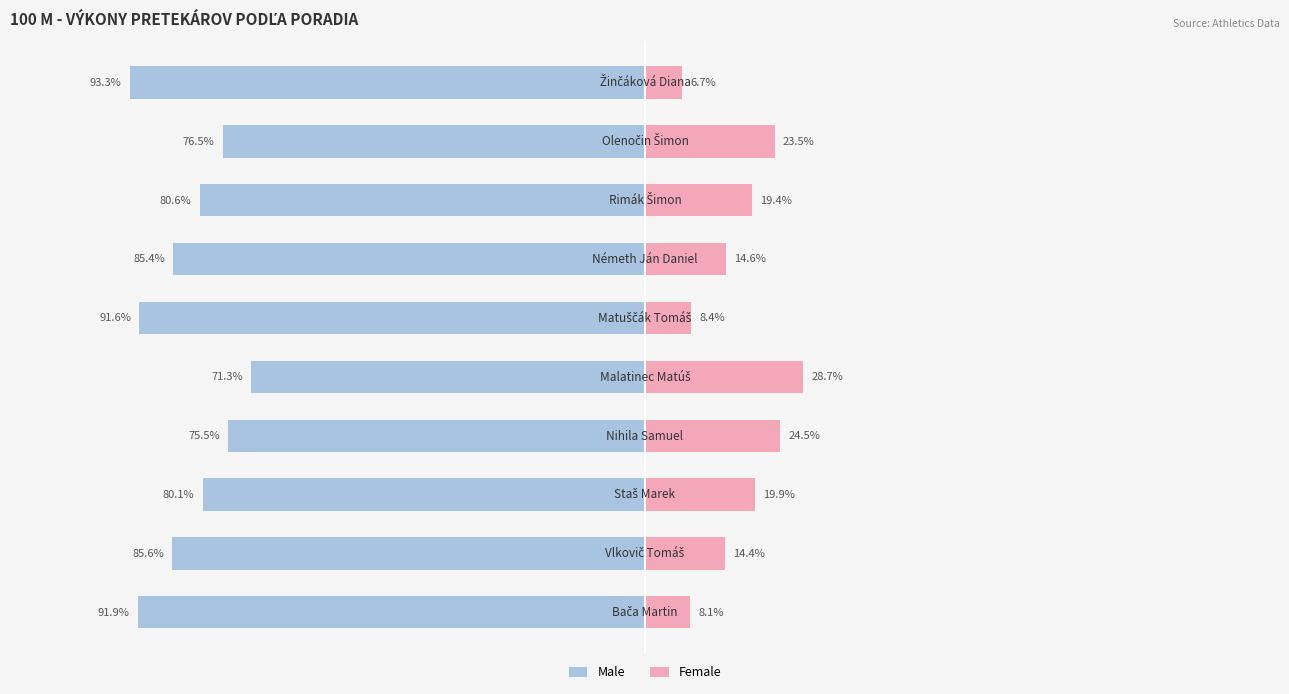

What are all the series names shown in the legend?

Male, Female